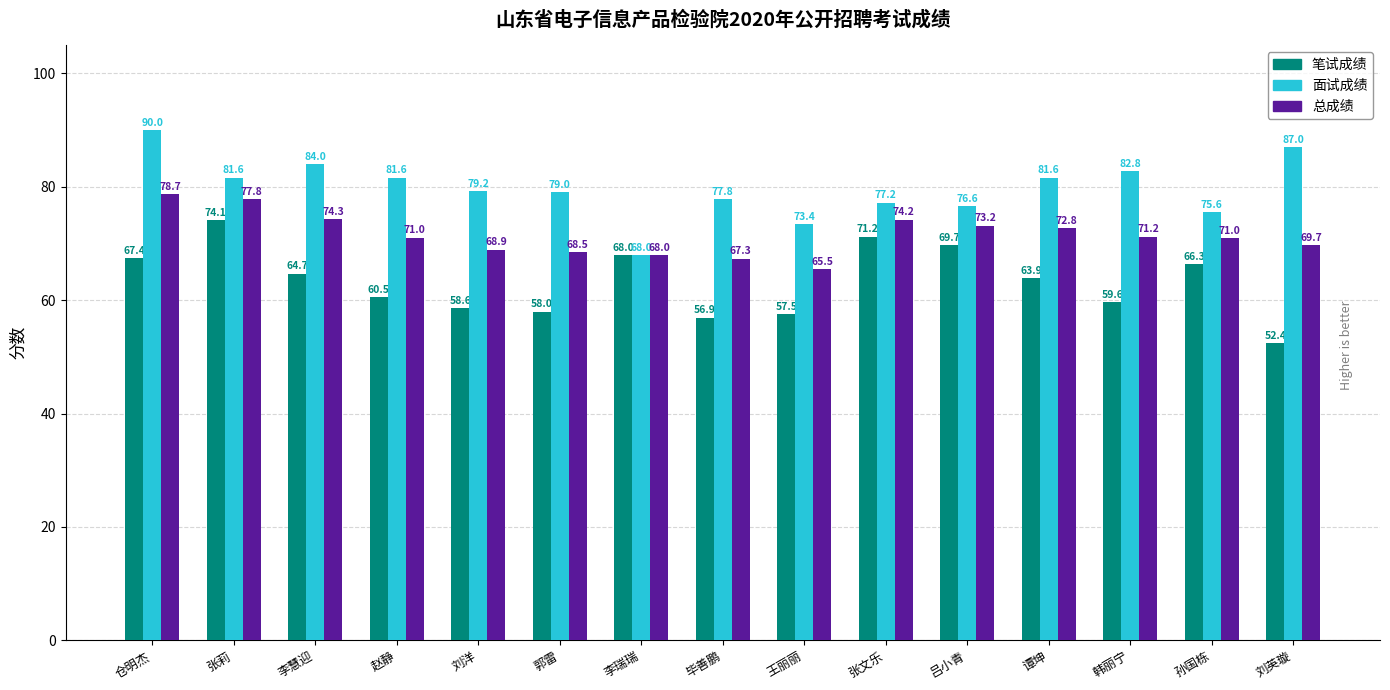

At 赵静, list the series in order from largest to smallest.

面试成绩, 总成绩, 笔试成绩